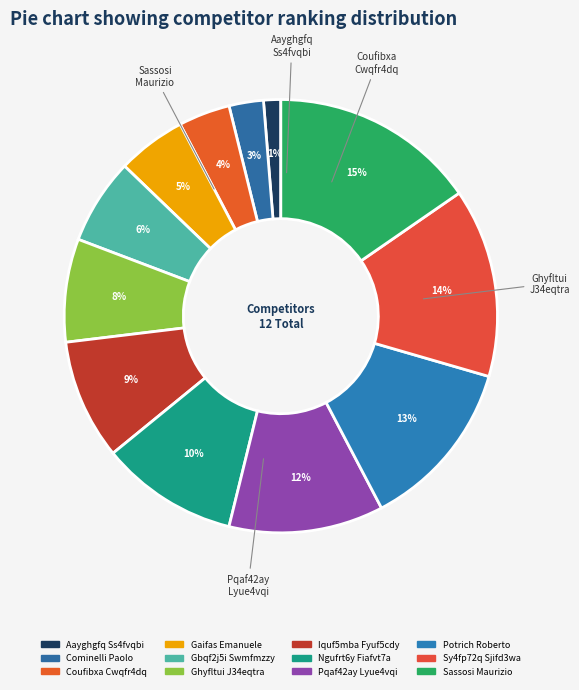

Do Pqaf42ay Lyue4vqi and Sassosi Maurizio together represent more than half of the pie?

No